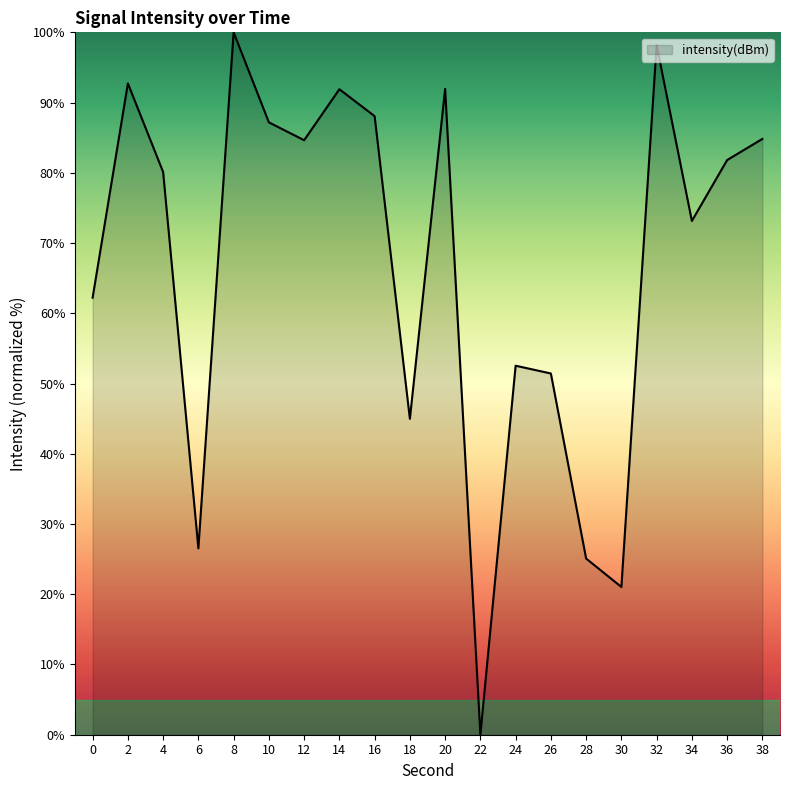

What is the difference between the second highest and minimum values?

98.2